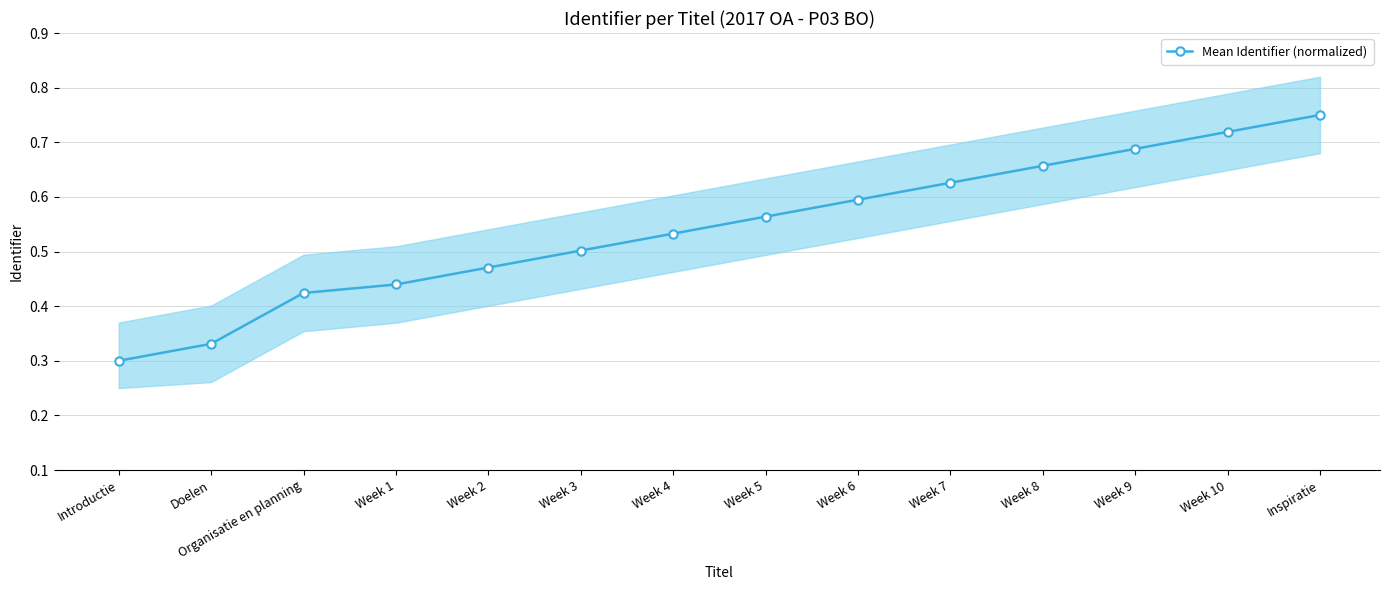

What is the value of the 7th point from the left?

0.5